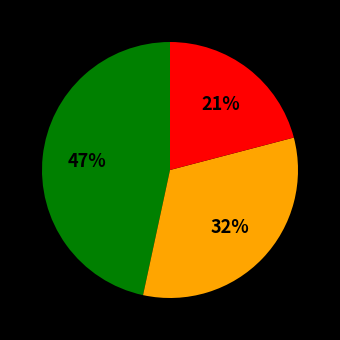

How many segments does this pie chart have?

3